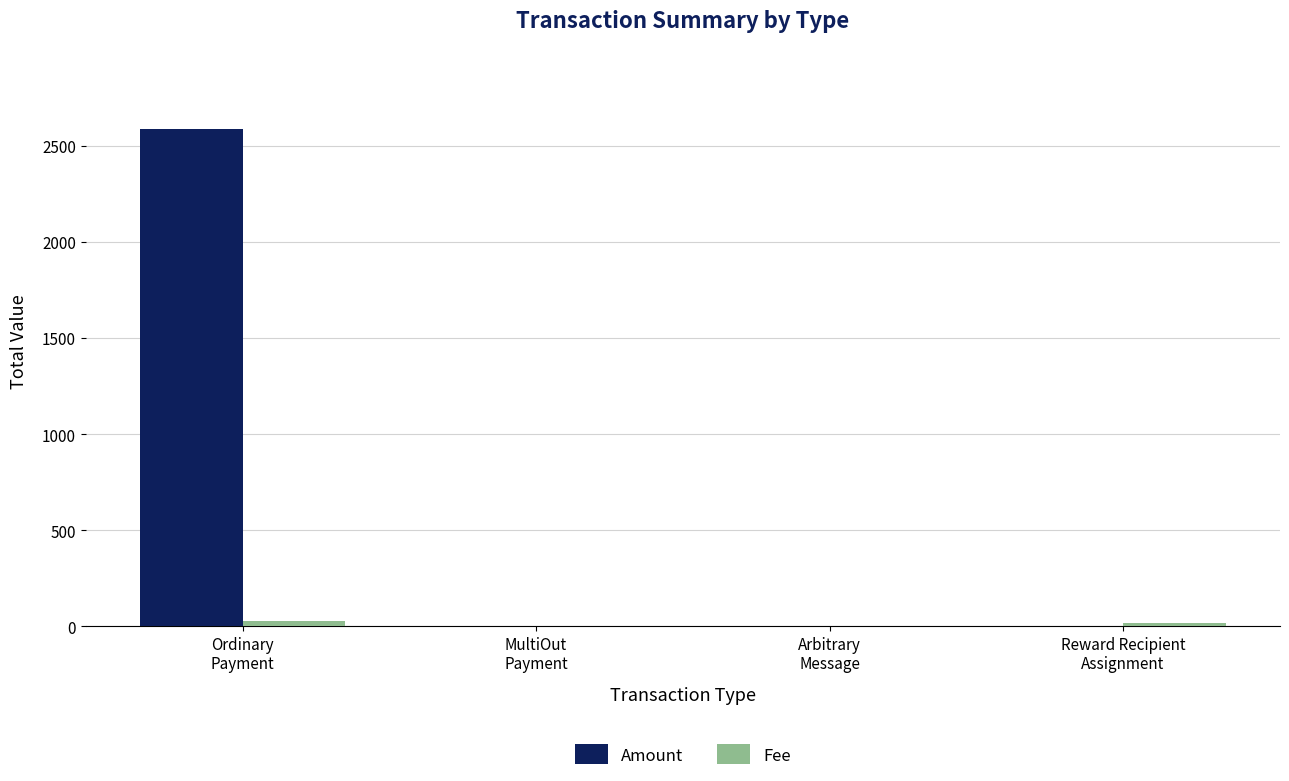

Are the bars grouped side by side (vs. stacked)?

Yes